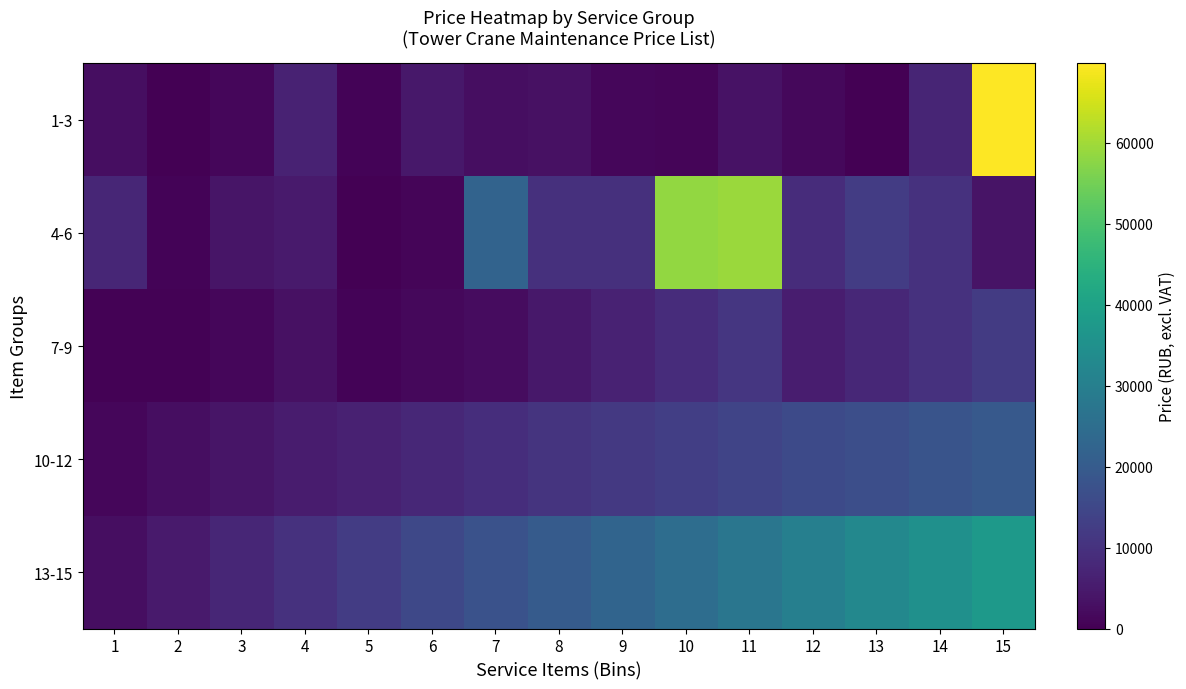

What is the total value across all series at 4?

29900